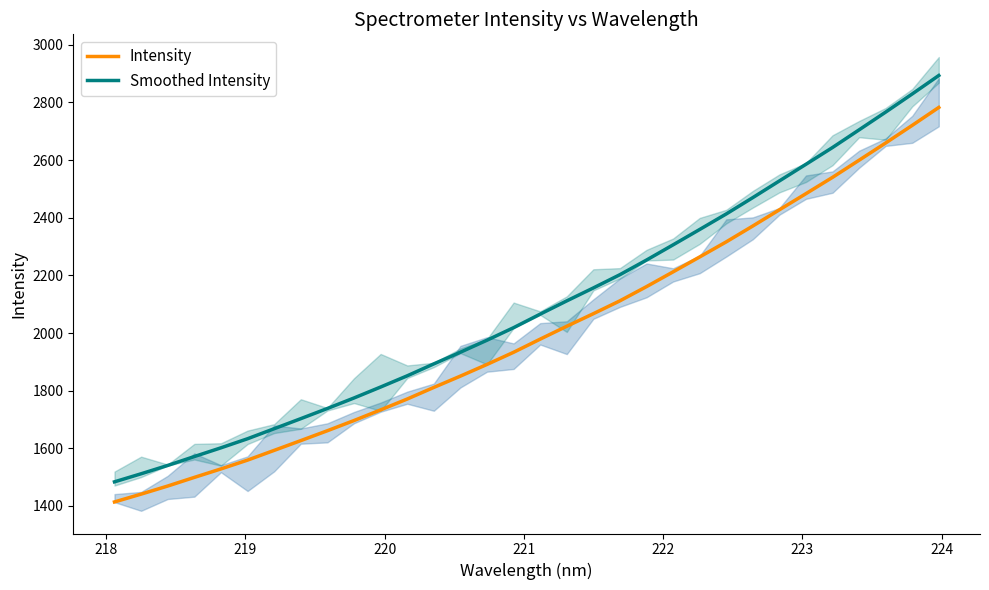

True or false: Intensity and Smoothed Intensity cross at least once.

False